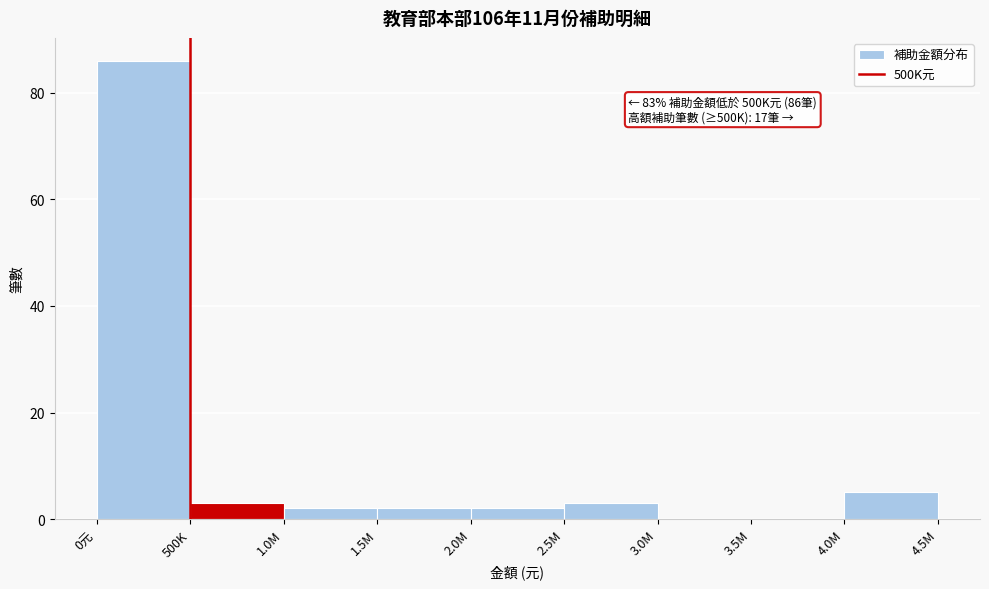

Reading left to right, what are all the values shown in this chart?

0元=86	500K=3	1.0M=2	1.5M=2	2.0M=2	2.5M=3	3.0M=0	3.5M=0	4.0M=5